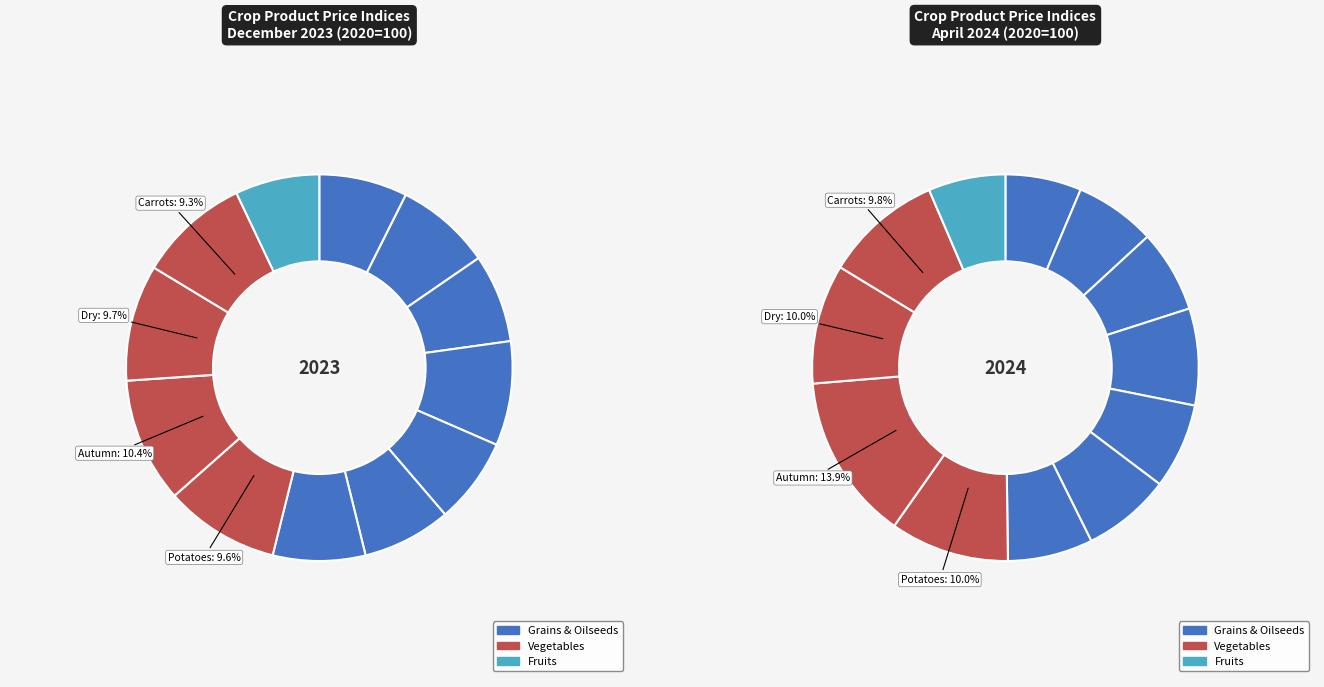

What percentage is NOT represented by Apples?

92.9%